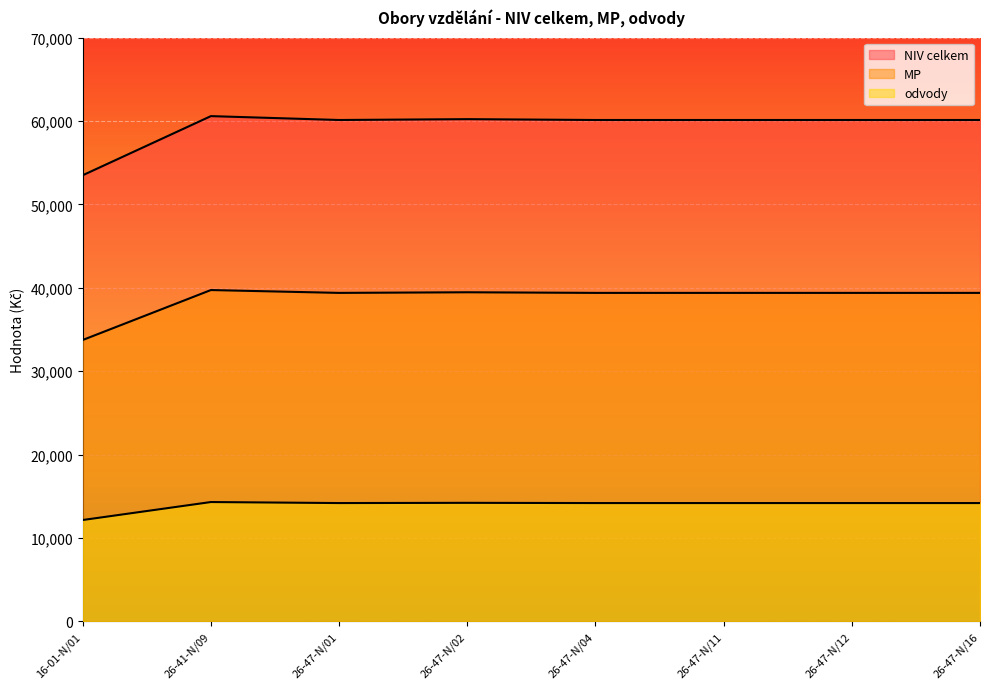

Reading left to right, transcribe all the data shown in this chart.

NIV celkem: 16-01-N/01=53493	26-41-N/09=60584	26-47-N/01=60119	26-47-N/02=60220	26-47-N/04=60119	26-47-N/11=60119	26-47-N/12=60119	26-47-N/16=60119
MP: 16-01-N/01=33736	26-41-N/09=39726	26-47-N/01=39384	26-47-N/02=39458	26-47-N/04=39384	26-47-N/11=39384	26-47-N/12=39384	26-47-N/16=39384
odvody: 16-01-N/01=12145	26-41-N/09=14301	26-47-N/01=14178	26-47-N/02=14205	26-47-N/04=14178	26-47-N/11=14178	26-47-N/12=14178	26-47-N/16=14178